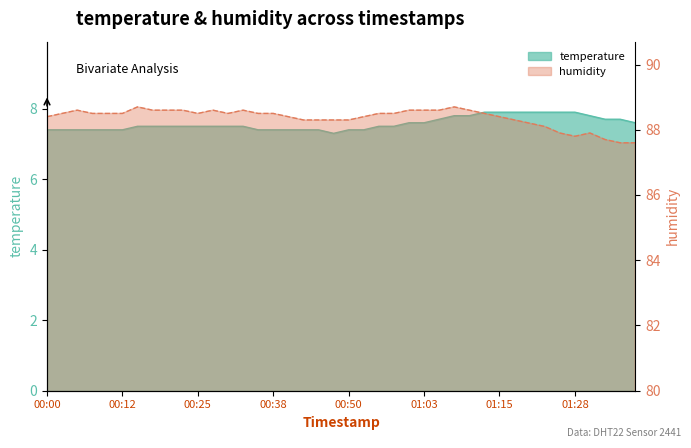

What is the label of the 19th point from the right?

00:53